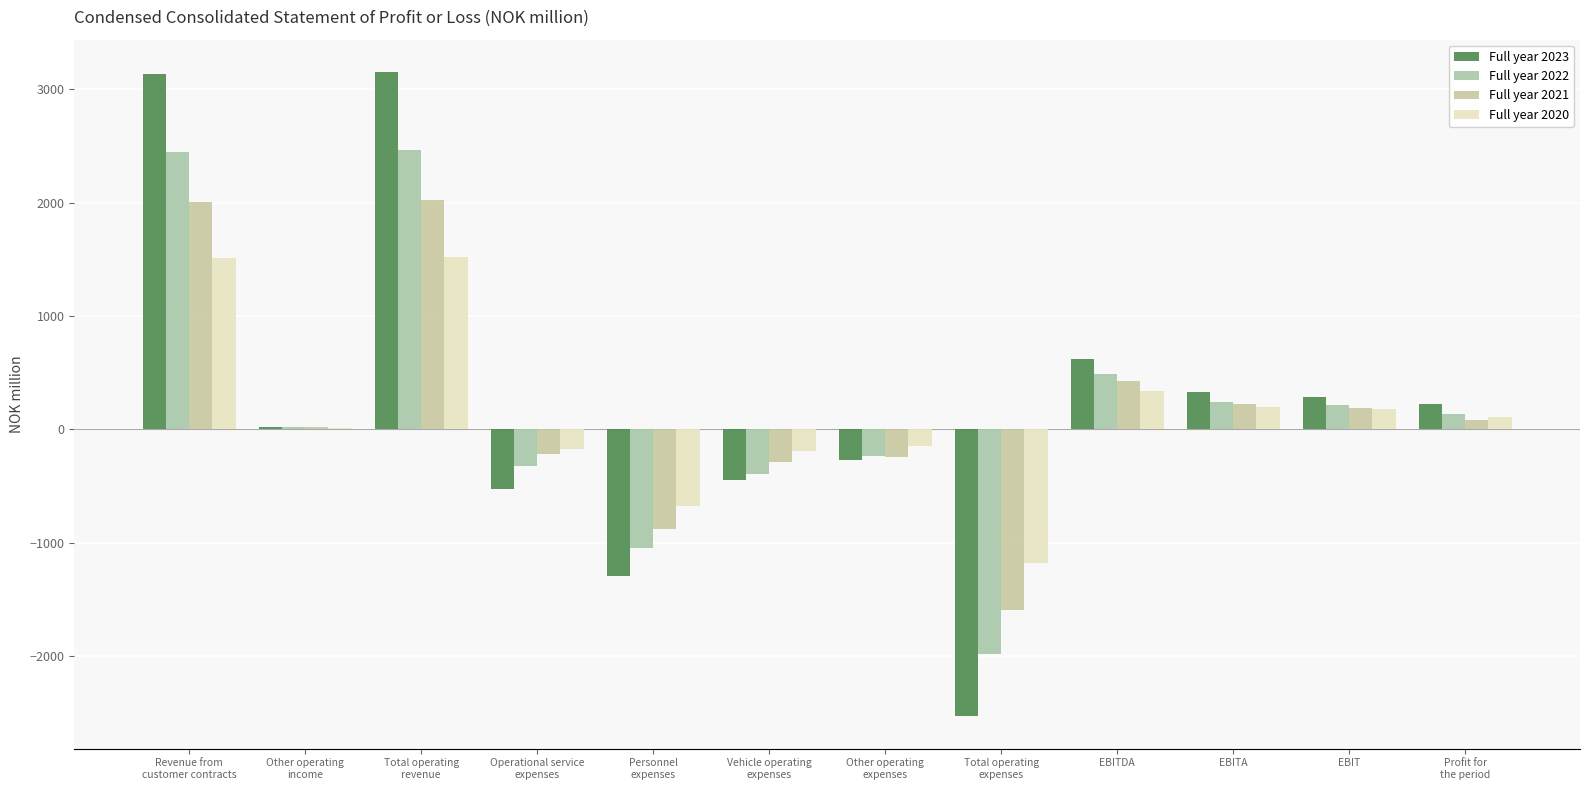

True or false: Full year 2020 has a value of -672.6 at Personnel
expenses.

True